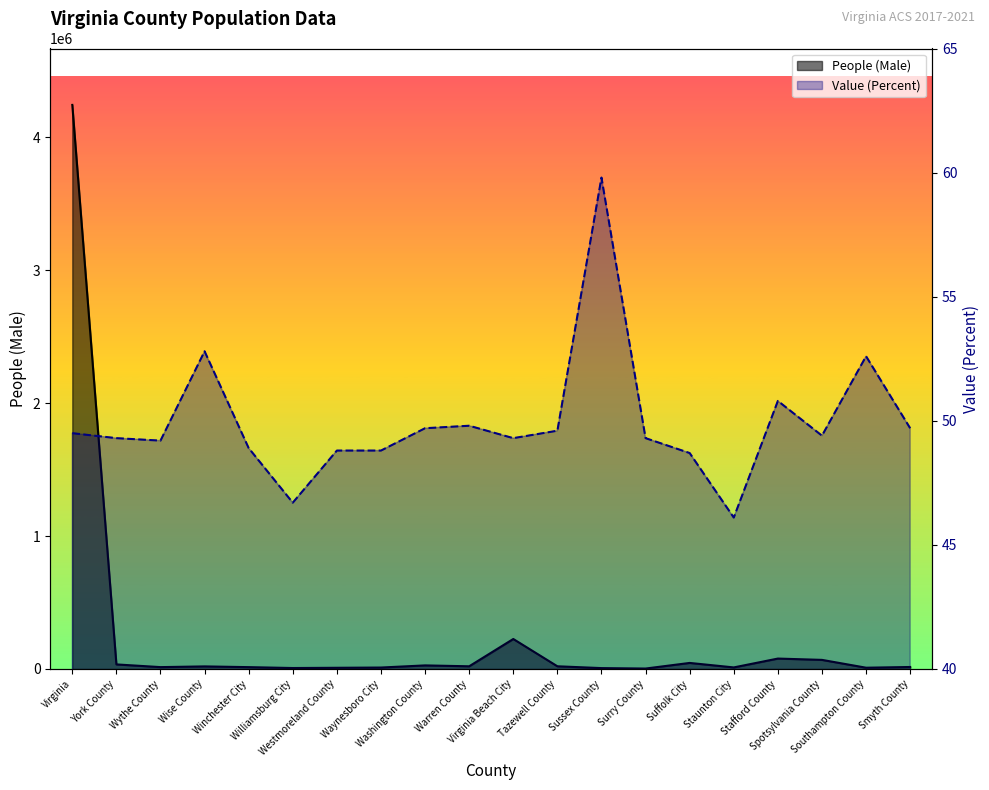

What is the label of the 7th point from the left?

Westmoreland County